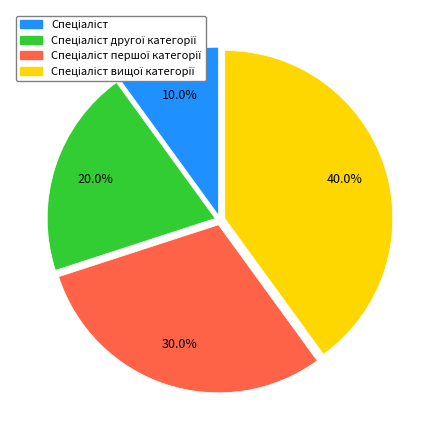

Is there any slice that represents more than half of the pie?

No